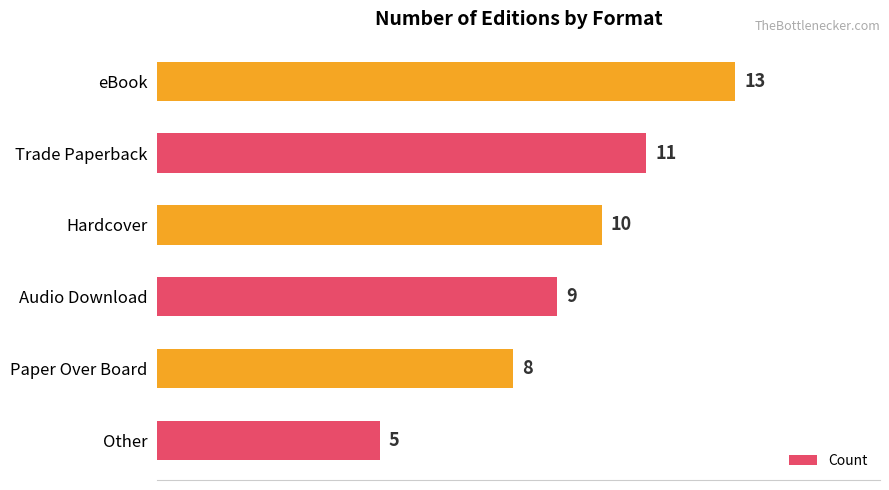

Which category has the highest value across all series?

eBook